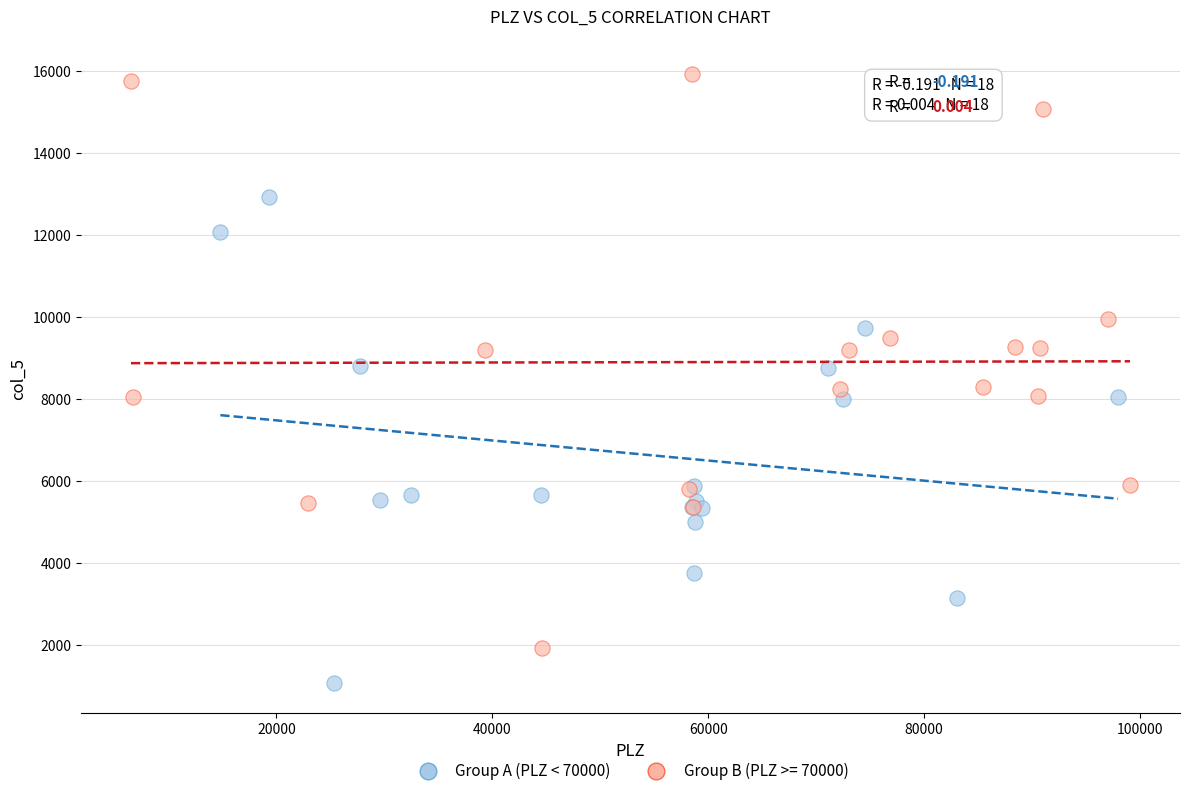

Which series has the widest spread of Y values?

Group B (PLZ >= 70000)